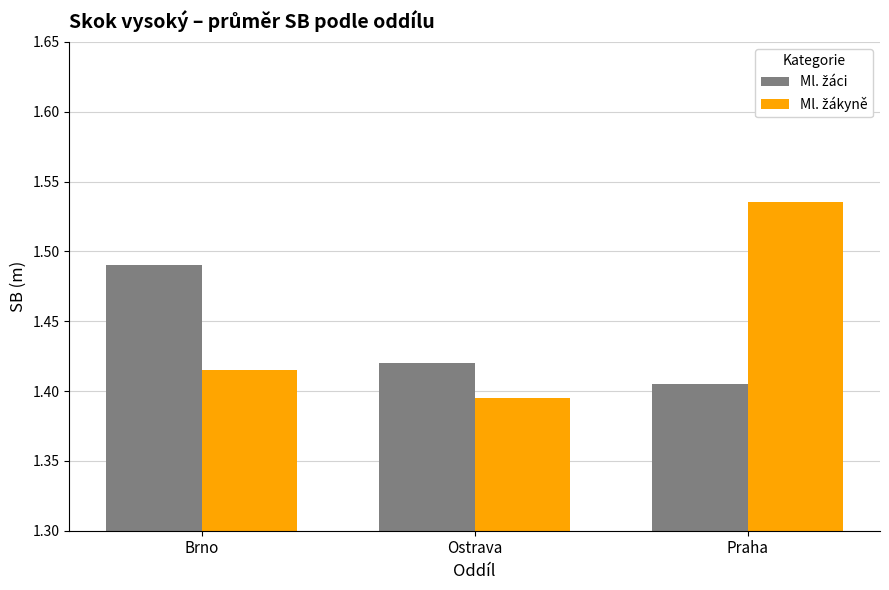

At which category is the sum across all series the highest?

Praha